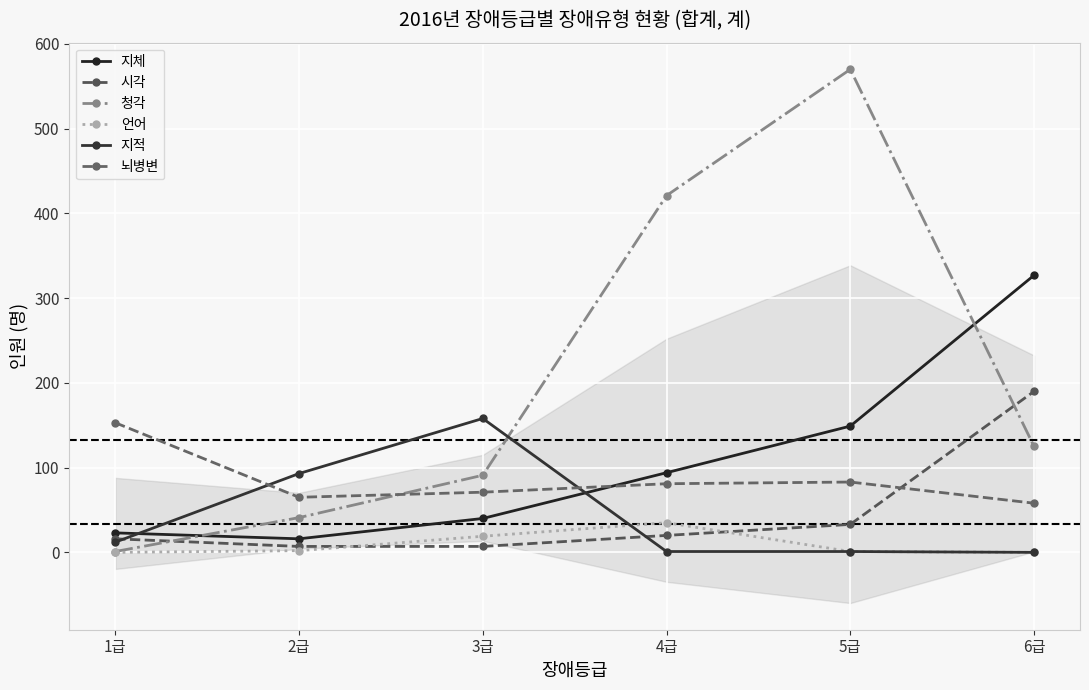

Rank the categories by 지적 value from highest to lowest.

3급, 2급, 1급, 4급, 5급, 6급